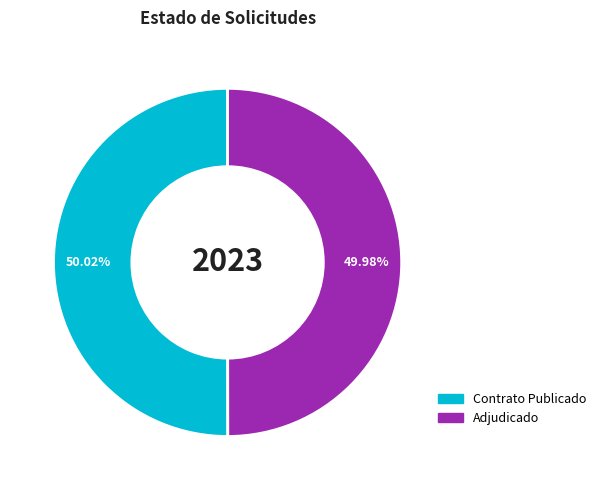

Count the number of slices in the pie.

2